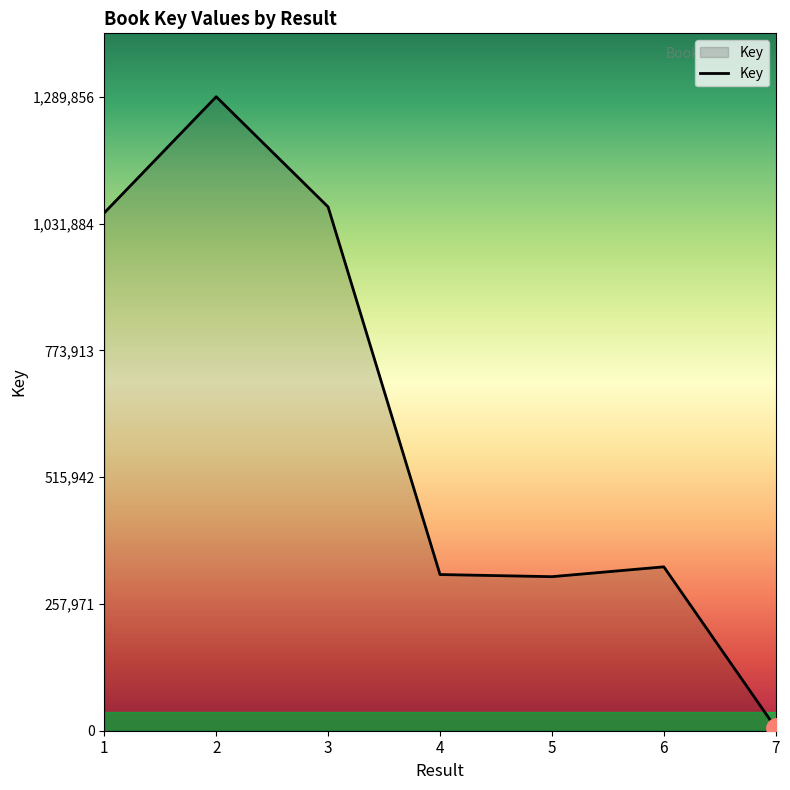

What is the change in value from 1 to 2?

+236282